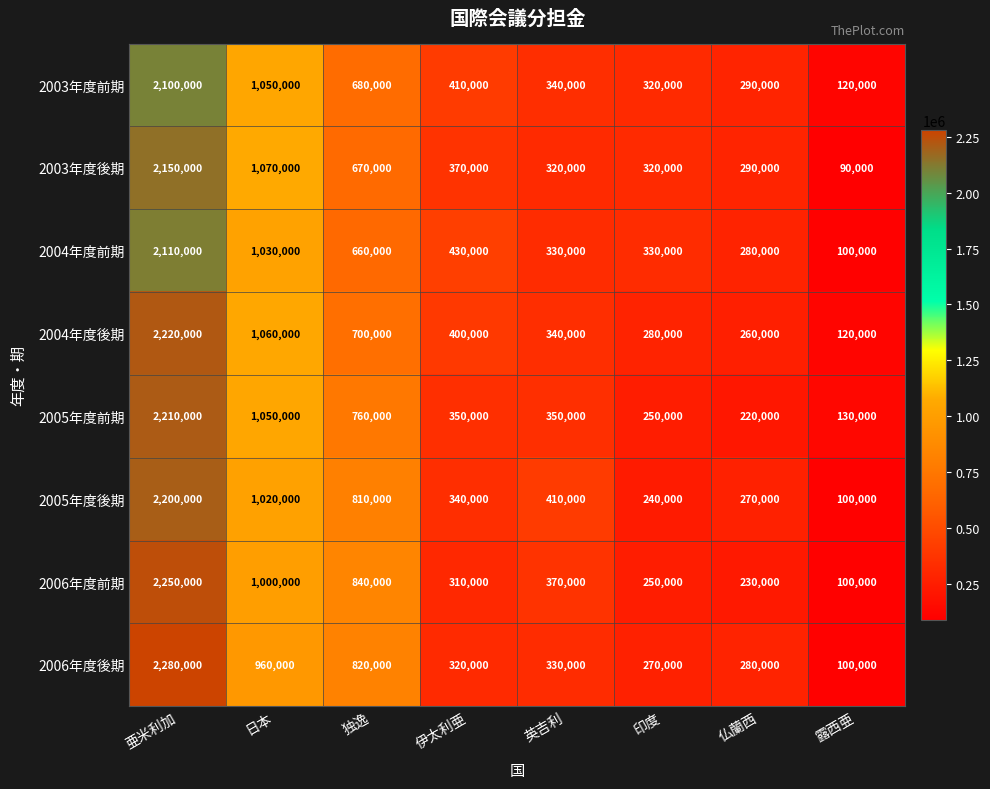

Which series changed the most between 印度 and 仏蘭西?

2004年度前期